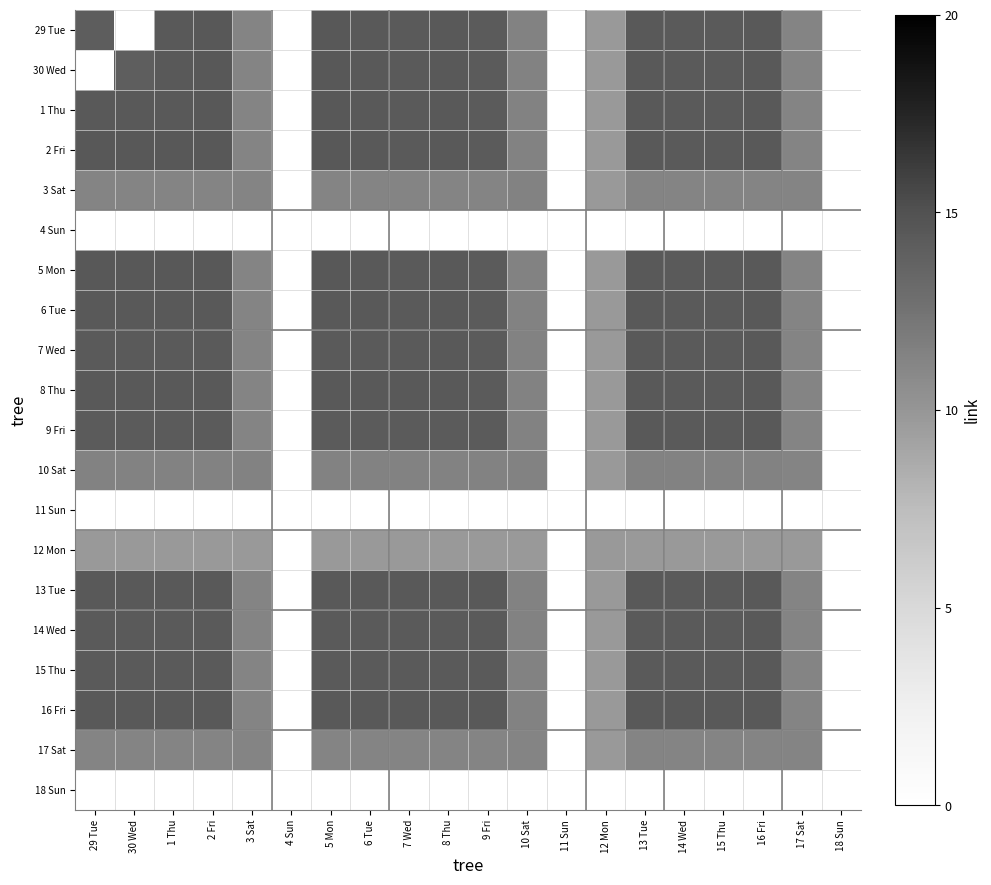

Rank the series at 17 Sat from lowest to highest value.

4 Sun, 11 Sun, 18 Sun, 12 Mon, 29 Tue, 30 Wed, 1 Thu, 2 Fri, 3 Sat, 5 Mon, 6 Tue, 7 Wed, 8 Thu, 9 Fri, 10 Sat, 13 Tue, 14 Wed, 15 Thu, 16 Fri, 17 Sat